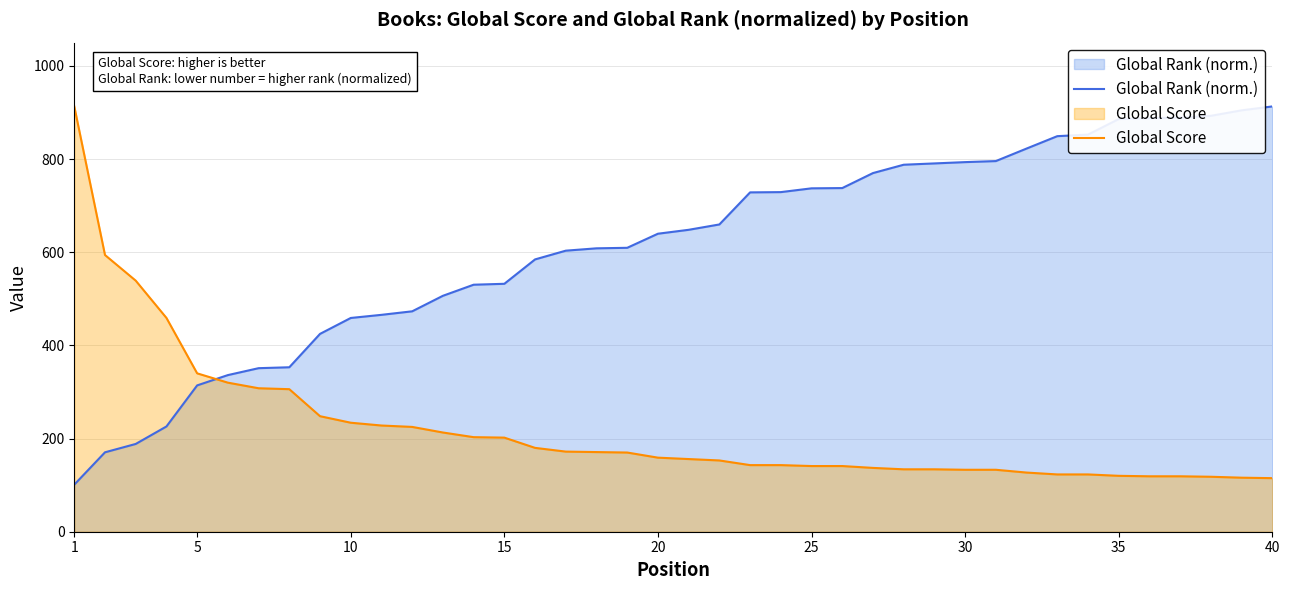

What is the difference between the highest and lowest values at 1?

811.9